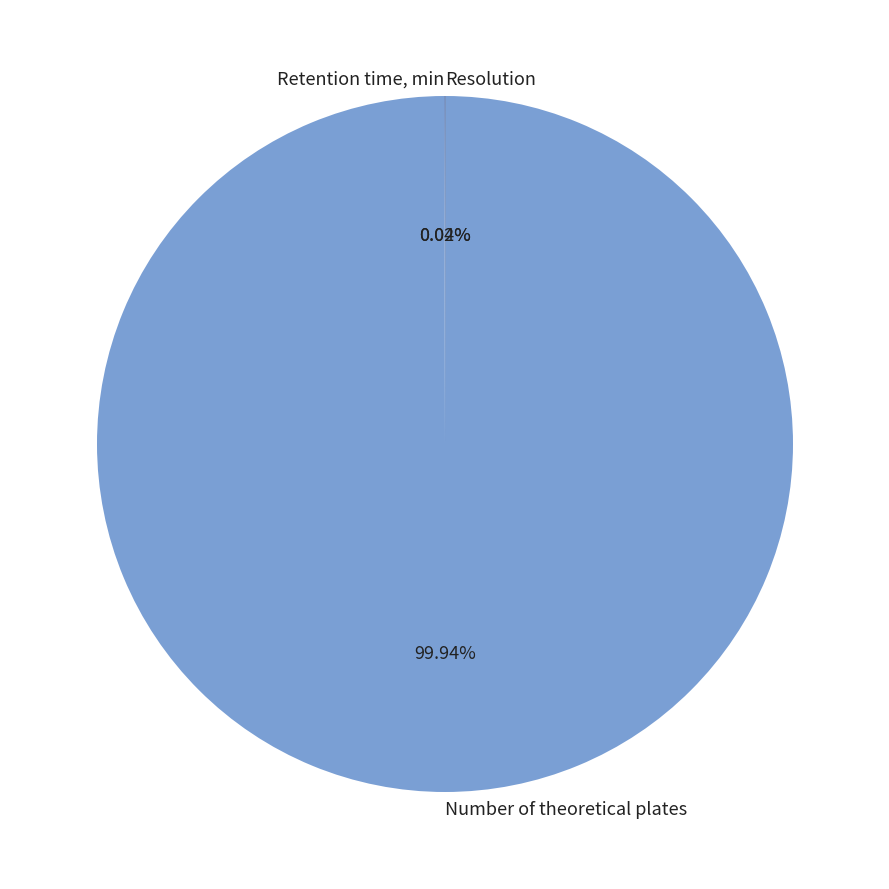

Which slice is the largest?

Number of theoretical plates